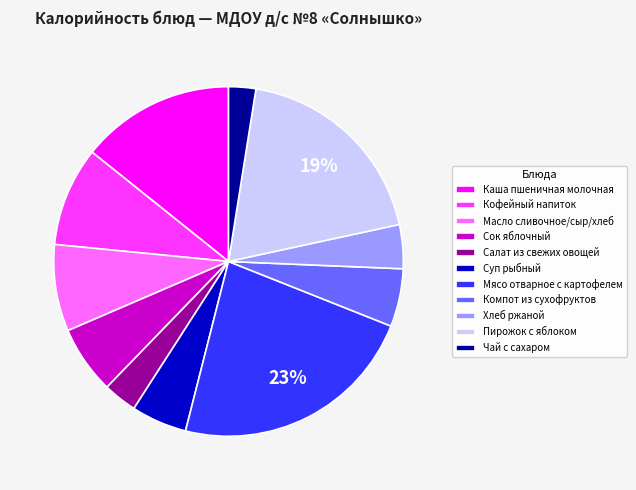

Between Чай с сахаром and Хлеб ржаной, which is larger?

Хлеб ржаной